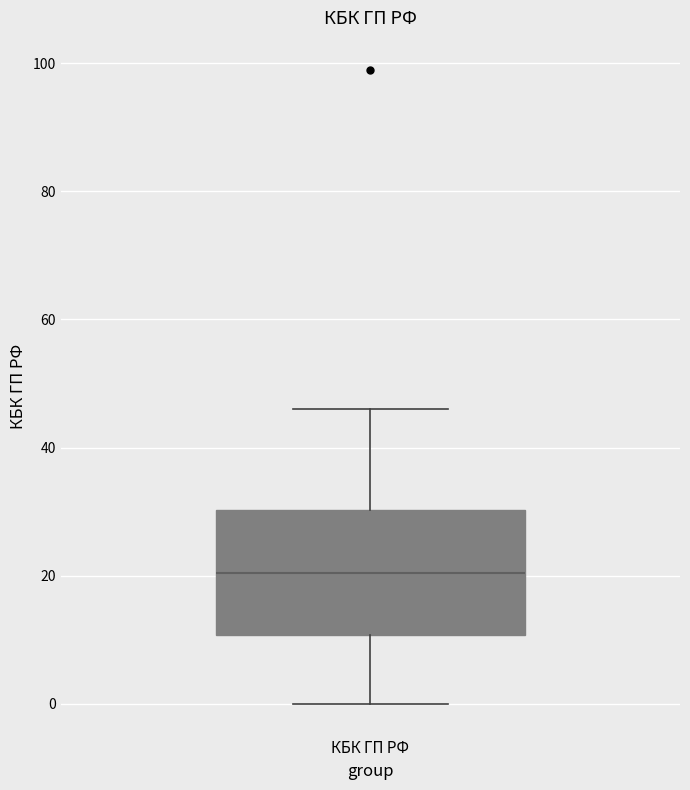

Where does the upper whisker of the box for КБК ГП РФ end on the y-axis? The values are not printed on the chart, so give them approximately, as read against the axis.

46